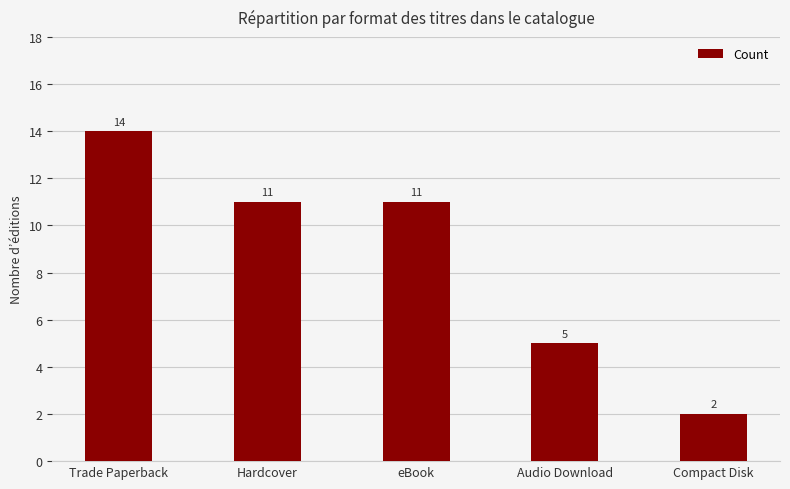

What is the label of the 4th bar from the right?

Hardcover